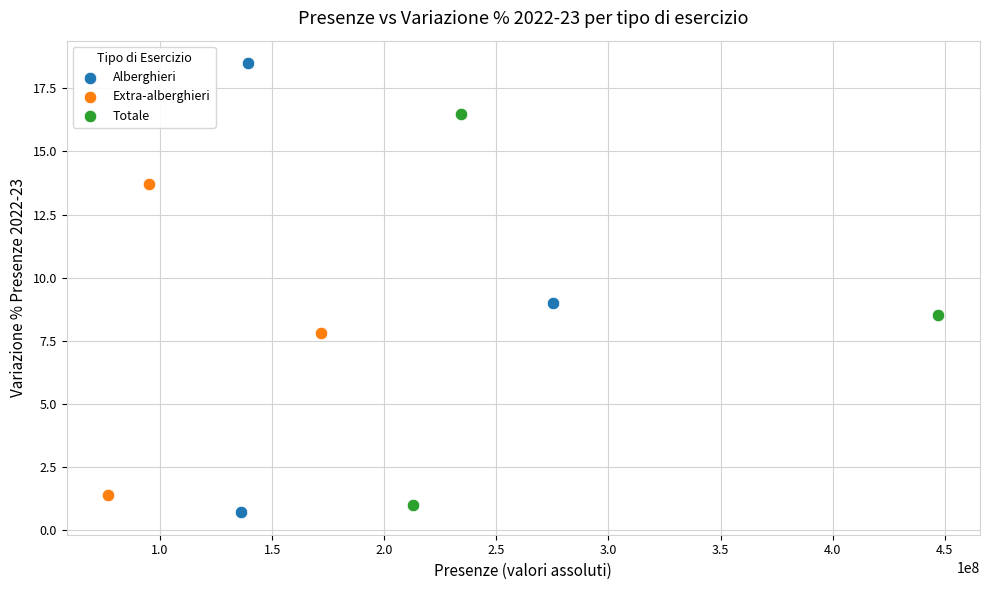

Which series reaches the maximum Y coordinate?

Alberghieri